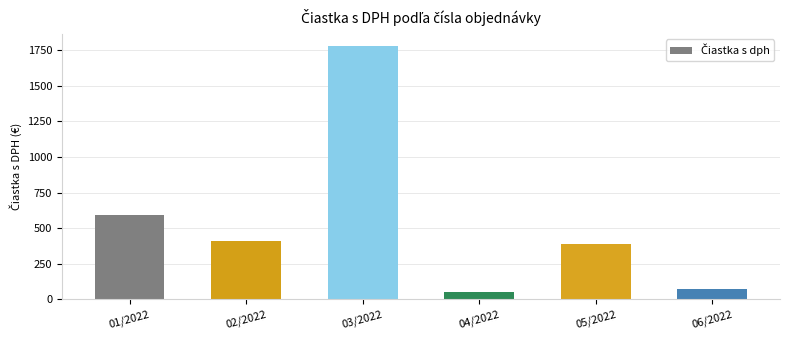

What is the average value?

548.4